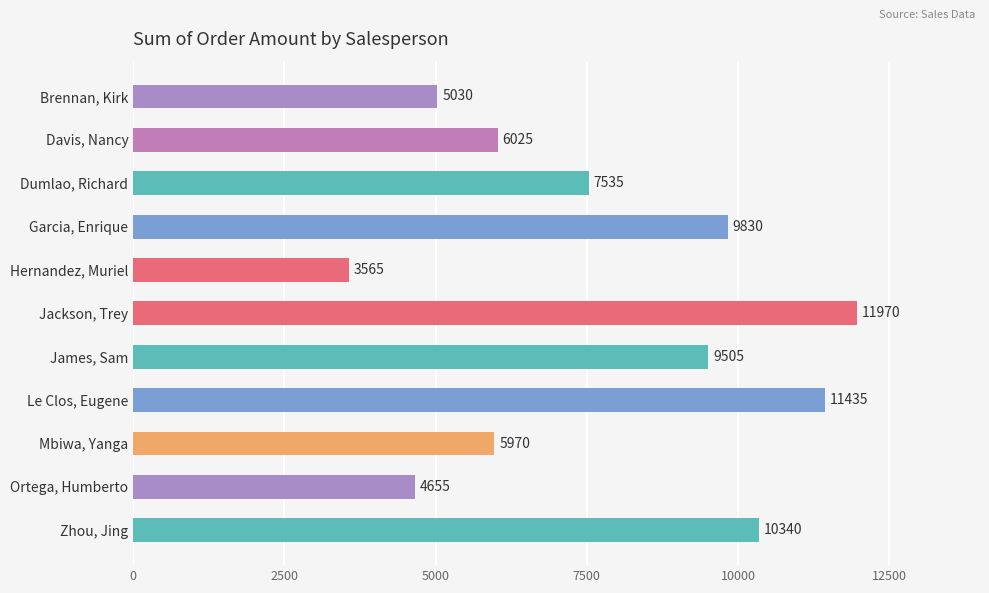

Reading top to bottom, transcribe all the data shown in this chart.

5030	6025	7535	9830	3565	11970	9505	11435	5970	4655	10340